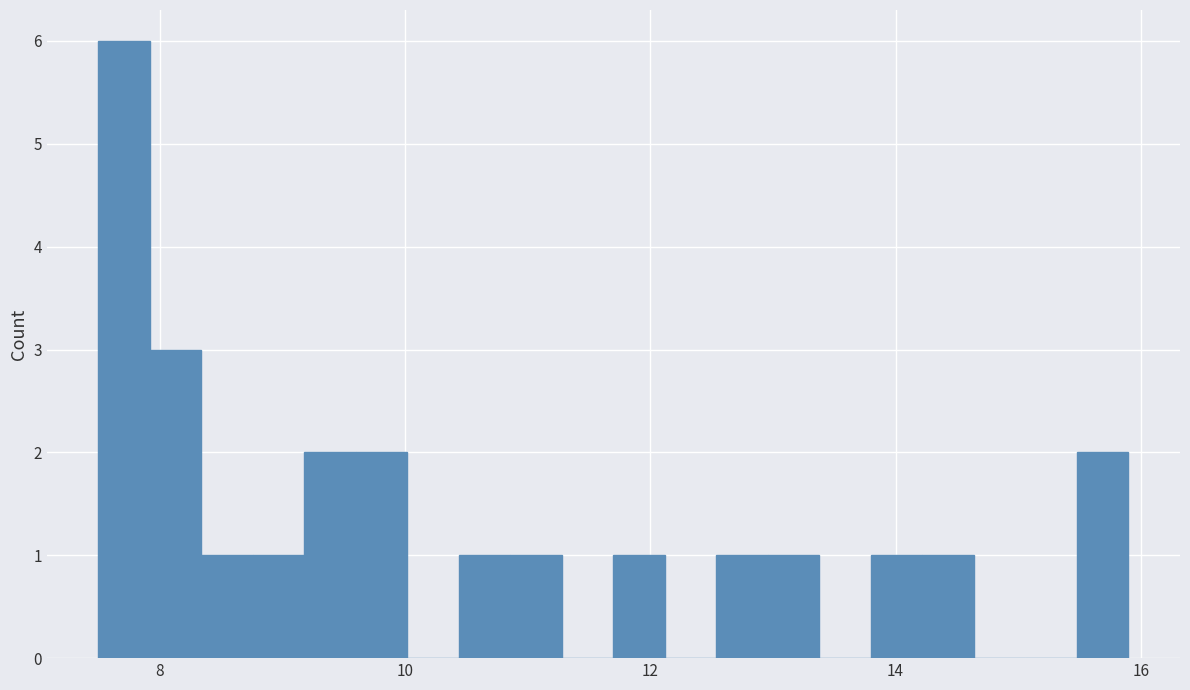

Around what value on the x-axis is the tallest bar? Give the approximate position of its centre, as read against the axis.

7.8